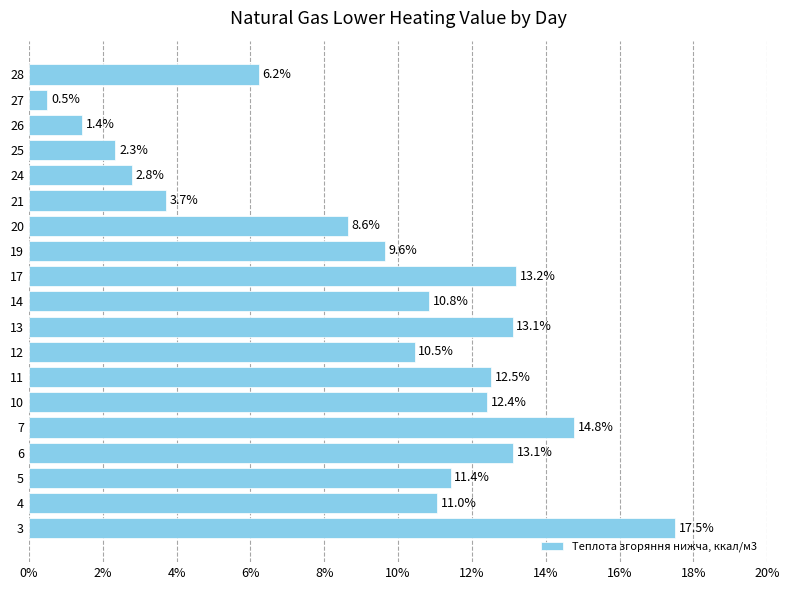

Reading bottom to top, extract all data points from this chart.

3=17.5	4=11.0	5=11.4	6=13.1	7=14.8	10=12.4	11=12.5	12=10.5	13=13.1	14=10.8	17=13.2	19=9.6	20=8.6	21=3.7	24=2.8	25=2.3	26=1.4	27=0.5	28=6.2